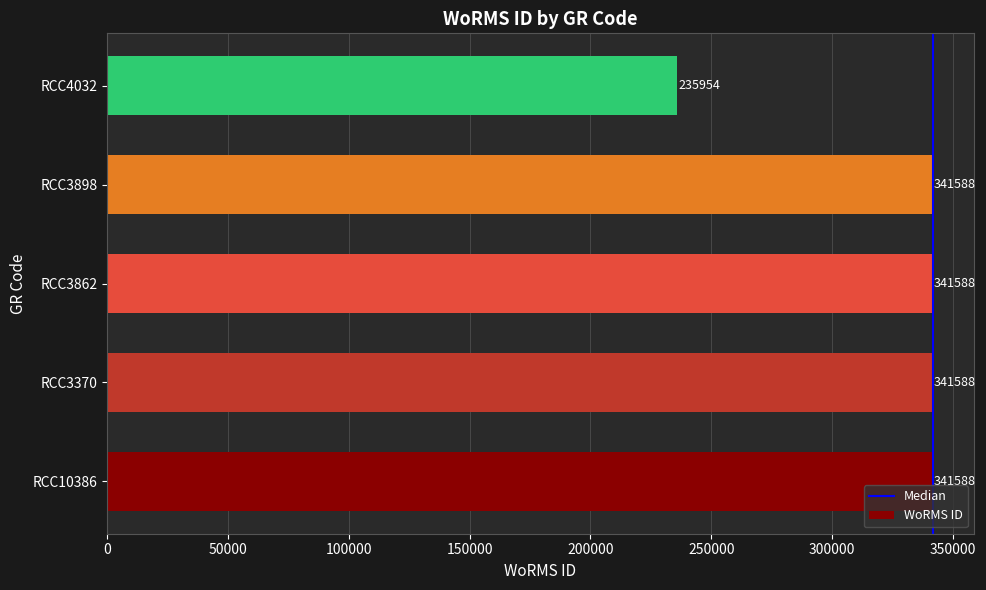

Which has a higher value, RCC4032 or RCC3898?

RCC3898